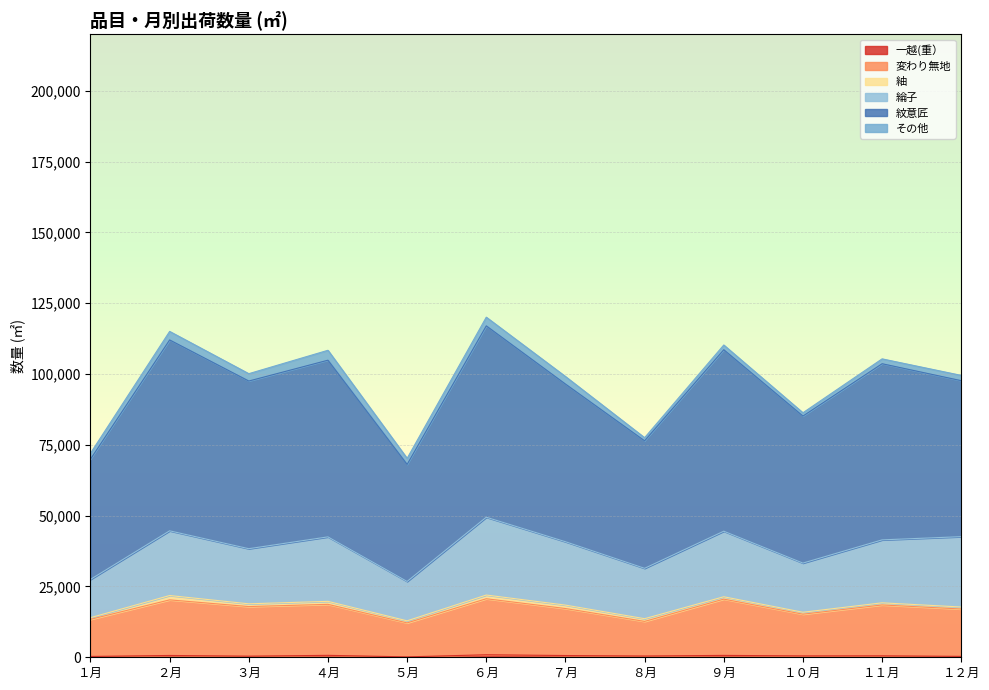

At which category is the sum across all series the highest?

６月